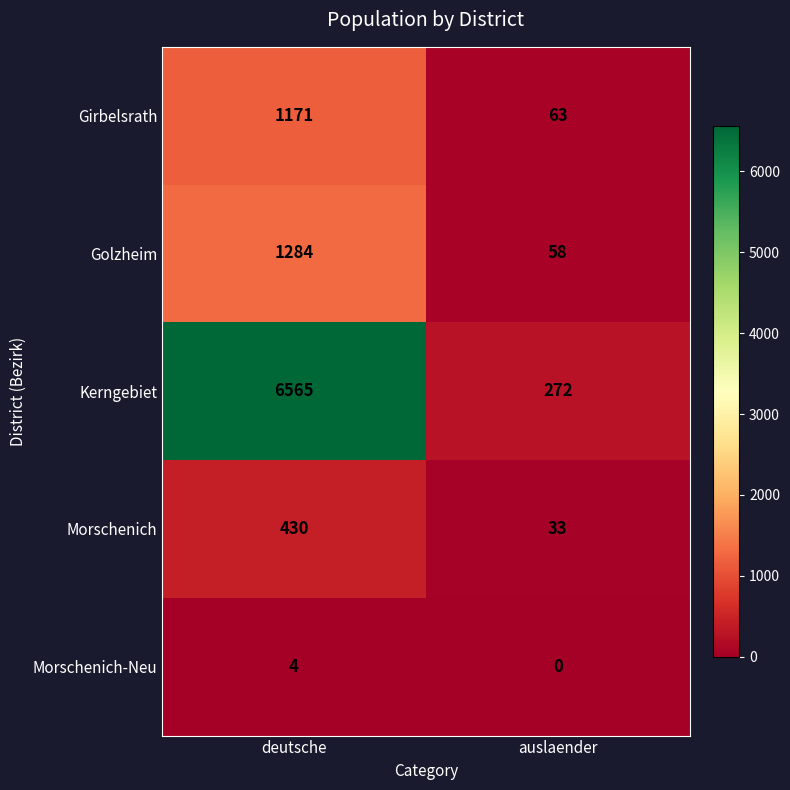

Reading right to left, extract all data points from this chart.

Girbelsrath: auslaender=63	deutsche=1171
Golzheim: auslaender=58	deutsche=1284
Kerngebiet: auslaender=272	deutsche=6565
Morschenich: auslaender=33	deutsche=430
Morschenich-Neu: auslaender=0	deutsche=4